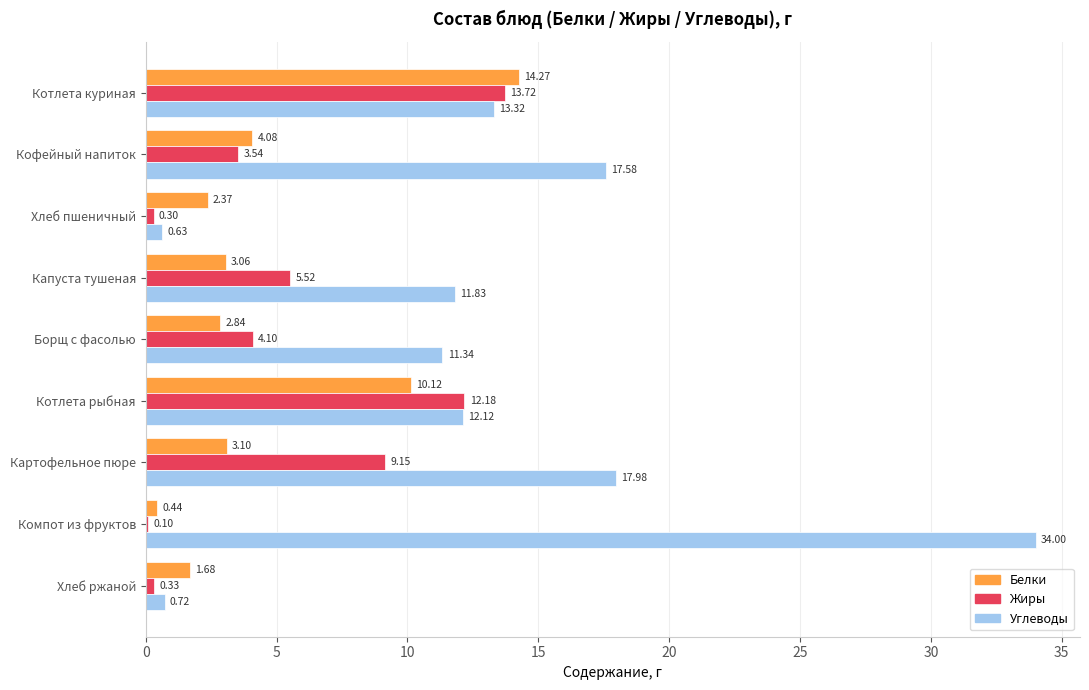

What is the average value of the Жиры series?

5.4